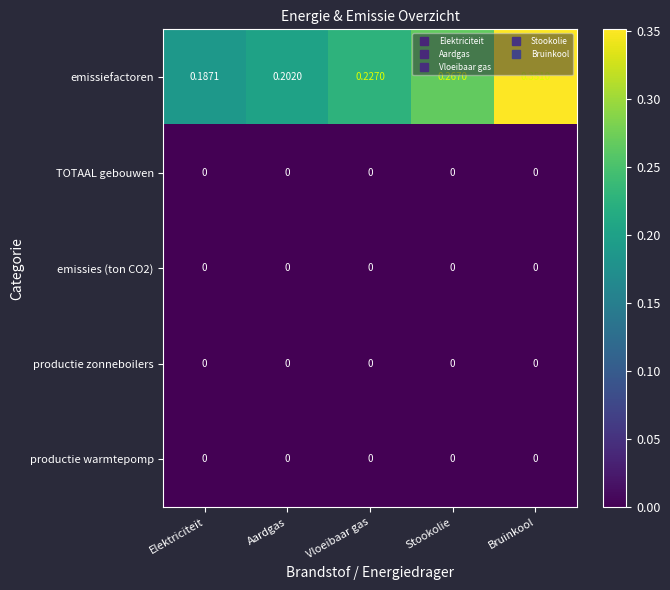

At how many categories does at least one series exceed 0?

5